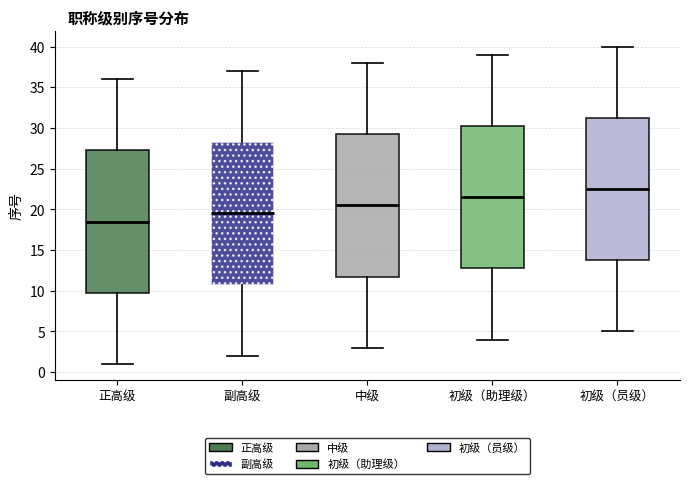

Which box's median line is the lowest?

正高级